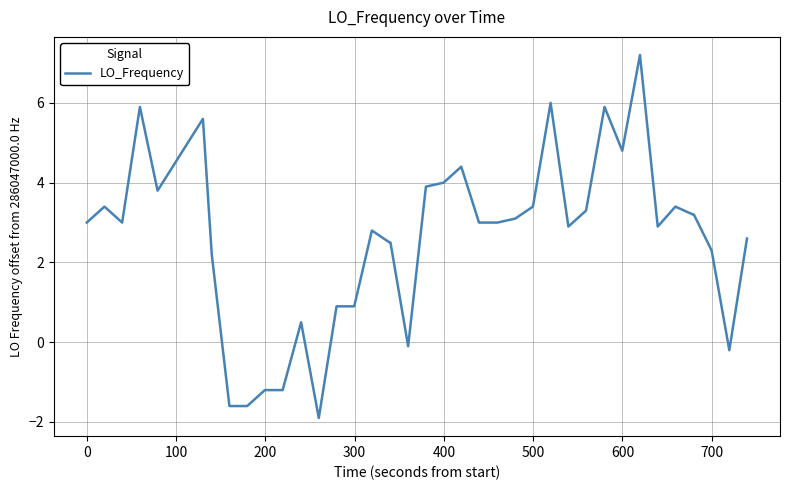

What is the difference between the maximum and minimum values?

9.1